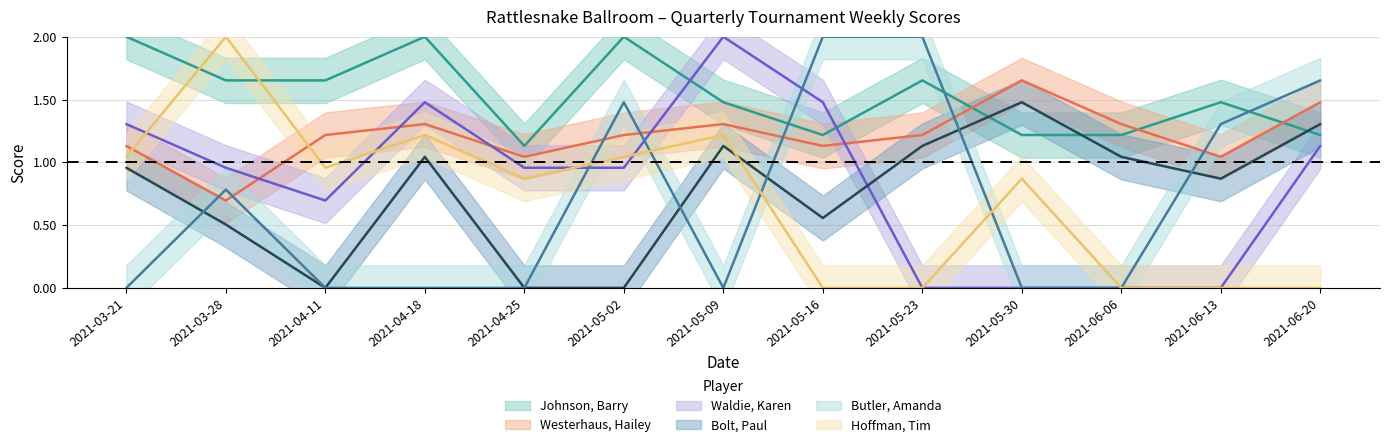

Which series has the largest range (max minus min)?

Waldie, Karen